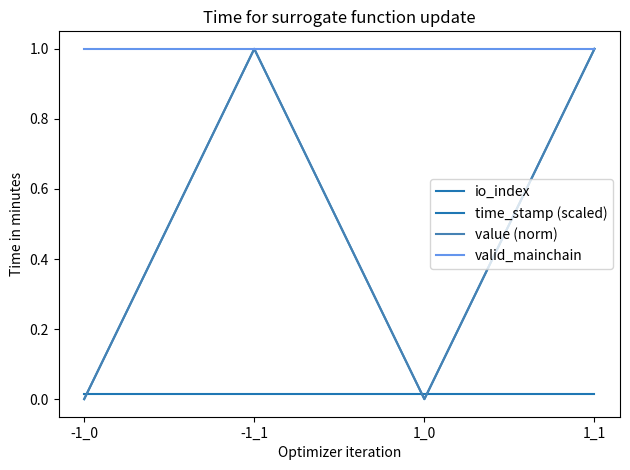

Which has a higher value, 1_0 or -1_1?

-1_1